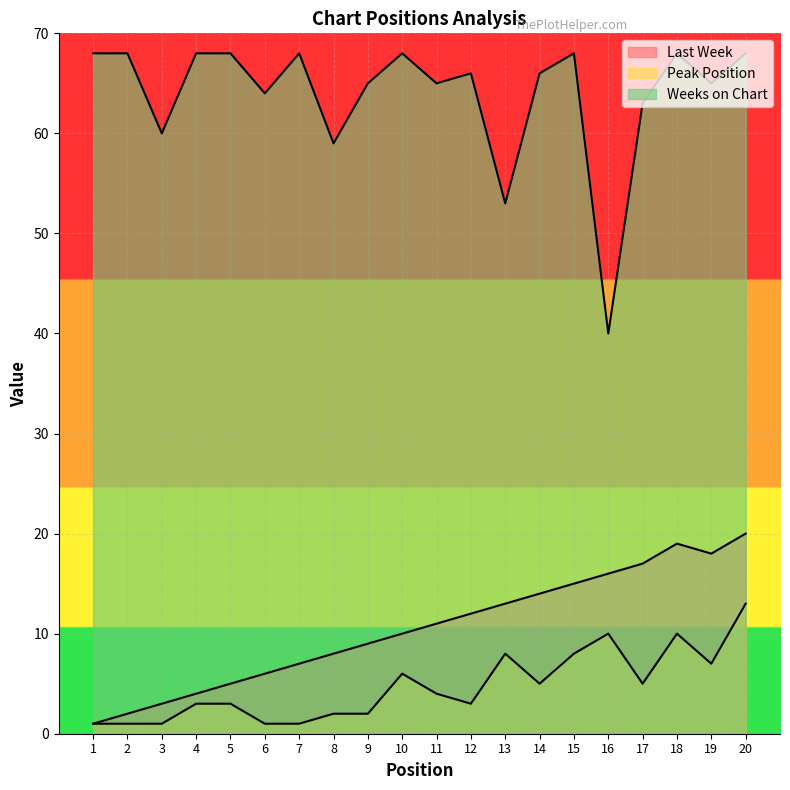

How many lines are shown in the chart?

3